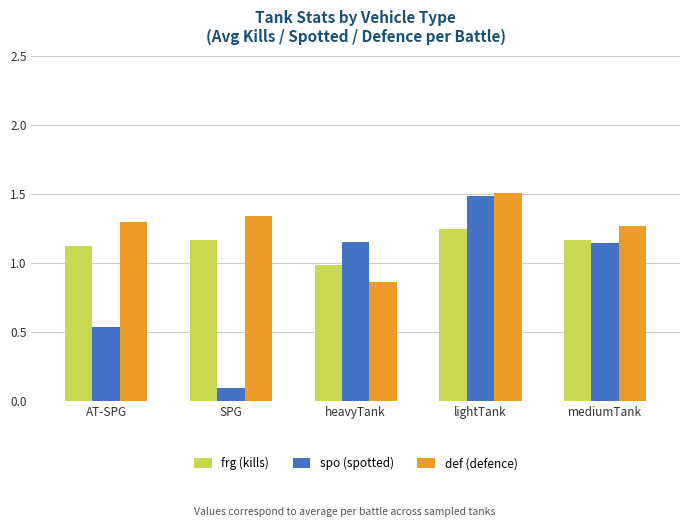

Where is def (defence) nearest to the value 1?

heavyTank